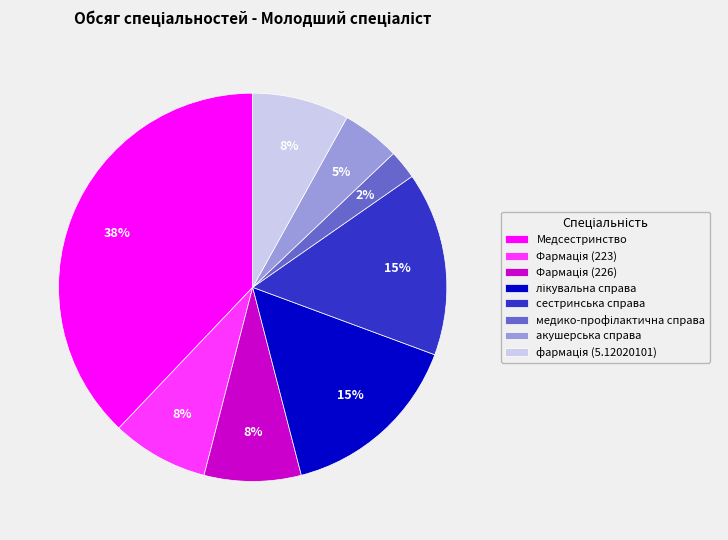

To the nearest percent, what portion does акушерська справа represent?

5%